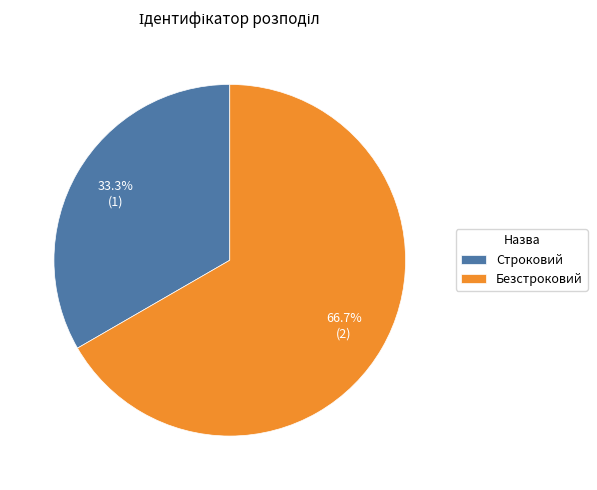

Rank the categories by value from lowest to highest.

Строковий, Безстроковий